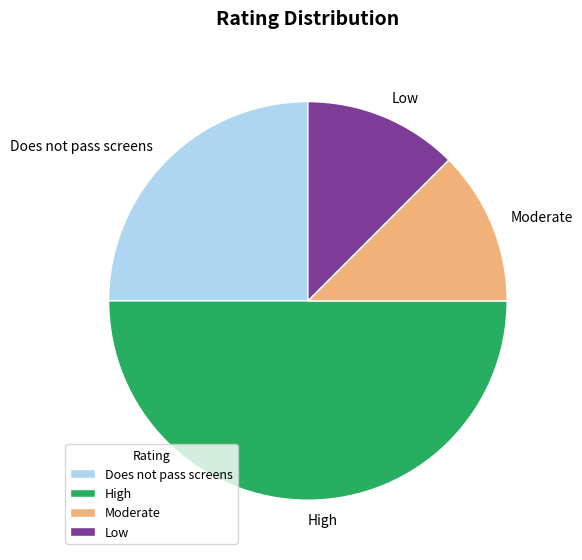

Is it true that Low is 12% of the pie?

True